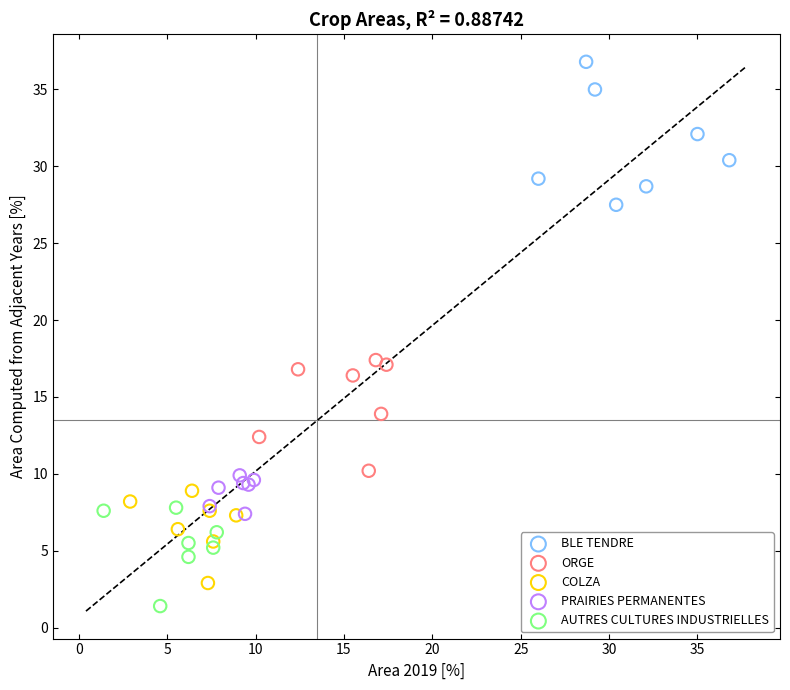

Which series contains the highest Y value?

BLE TENDRE